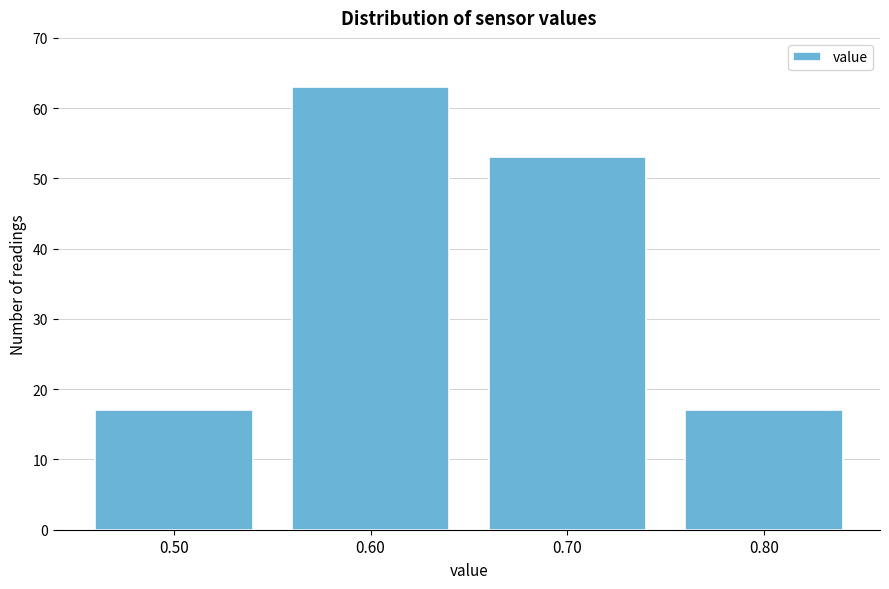

Reading left to right, extract all data points from this chart.

17	63	53	17